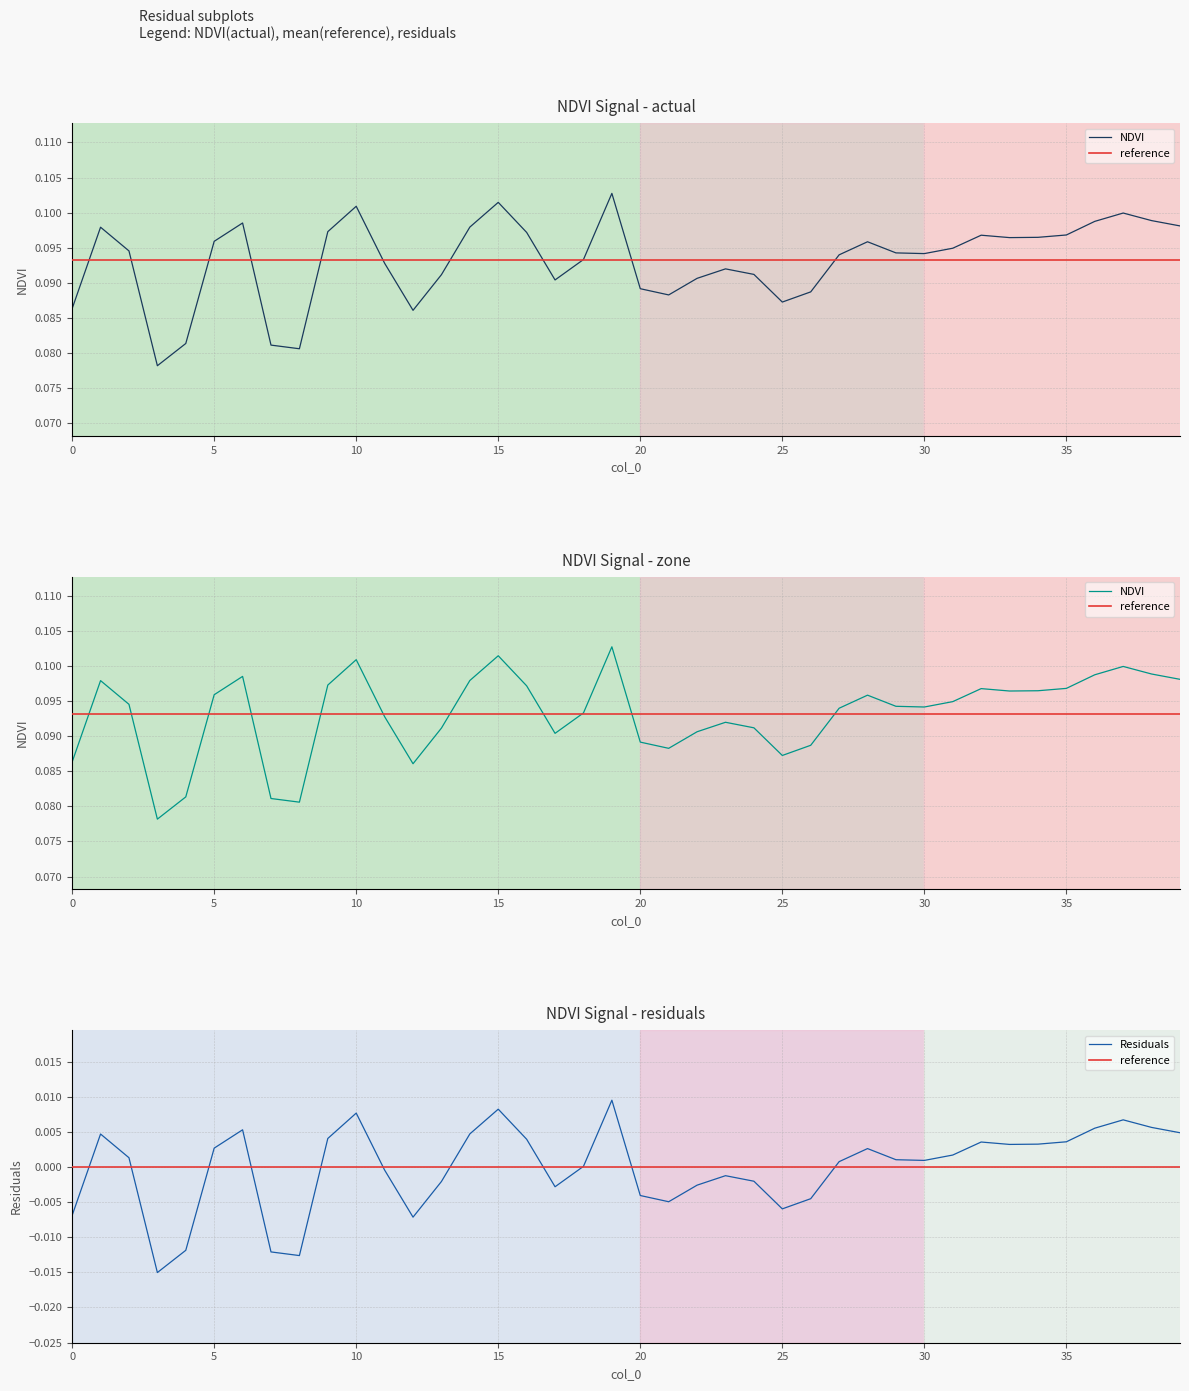

True or false: there are more than 2 points higher than both neighbors.

True